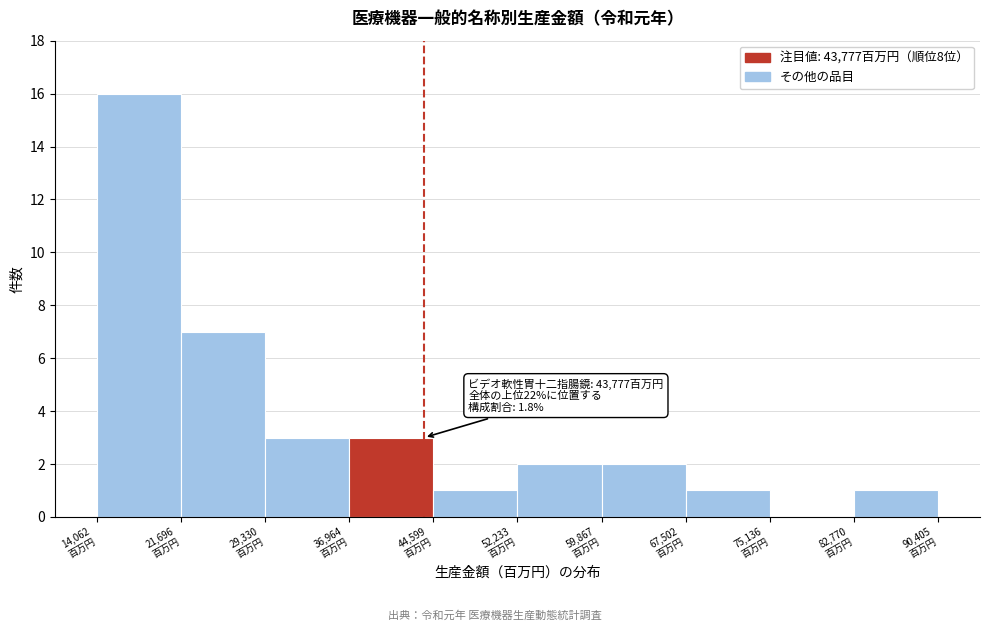

Over which range of the x-axis is the bar tallest?

14000 to 22000